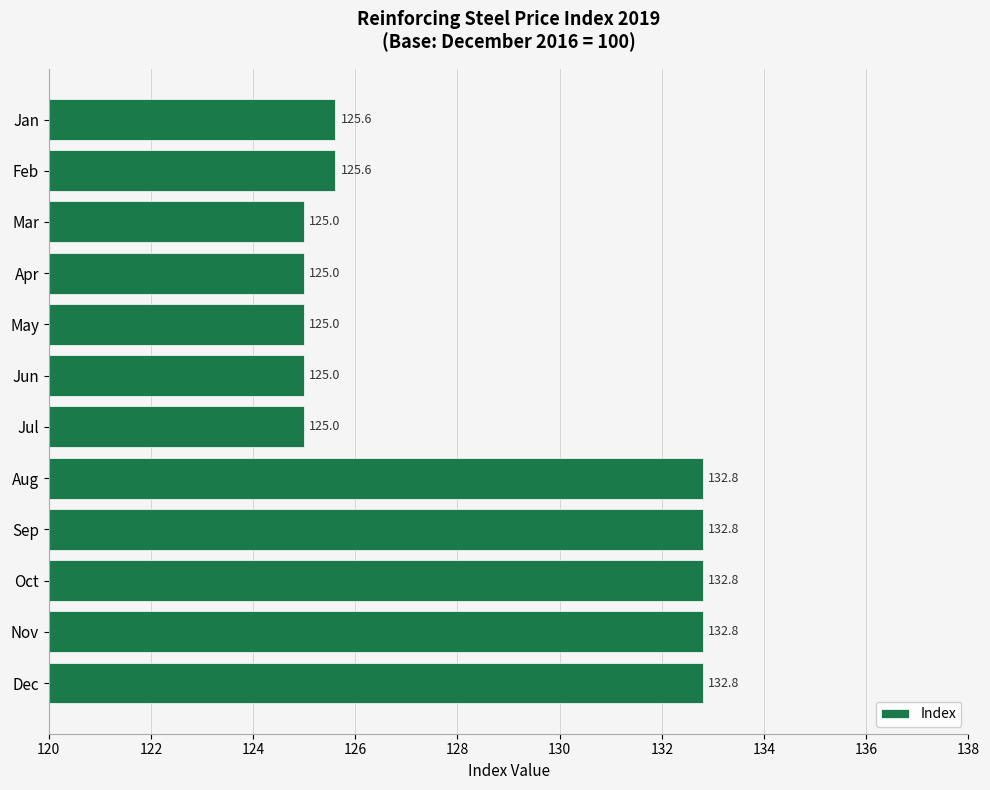

Approximately how many times larger is the value at Jul compared to May?

1.0